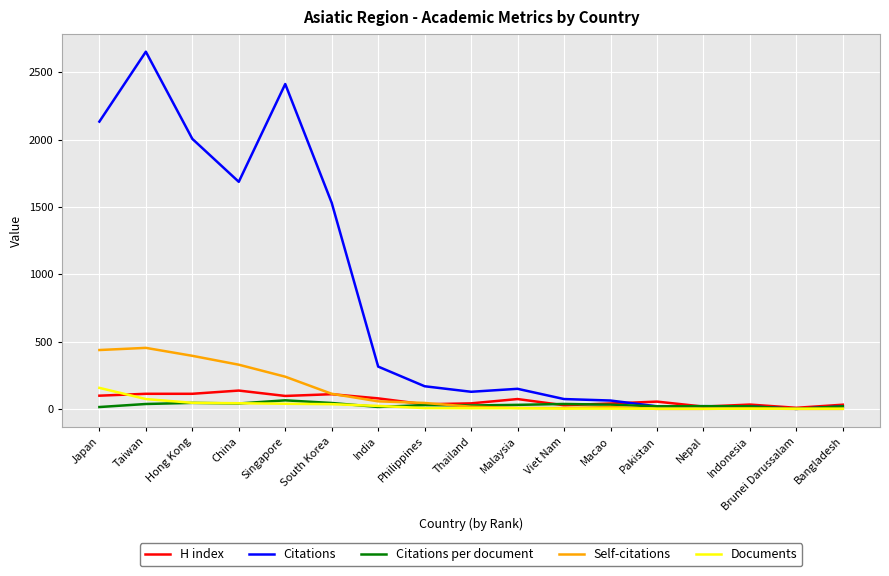

Read the H index value at India.

78.0